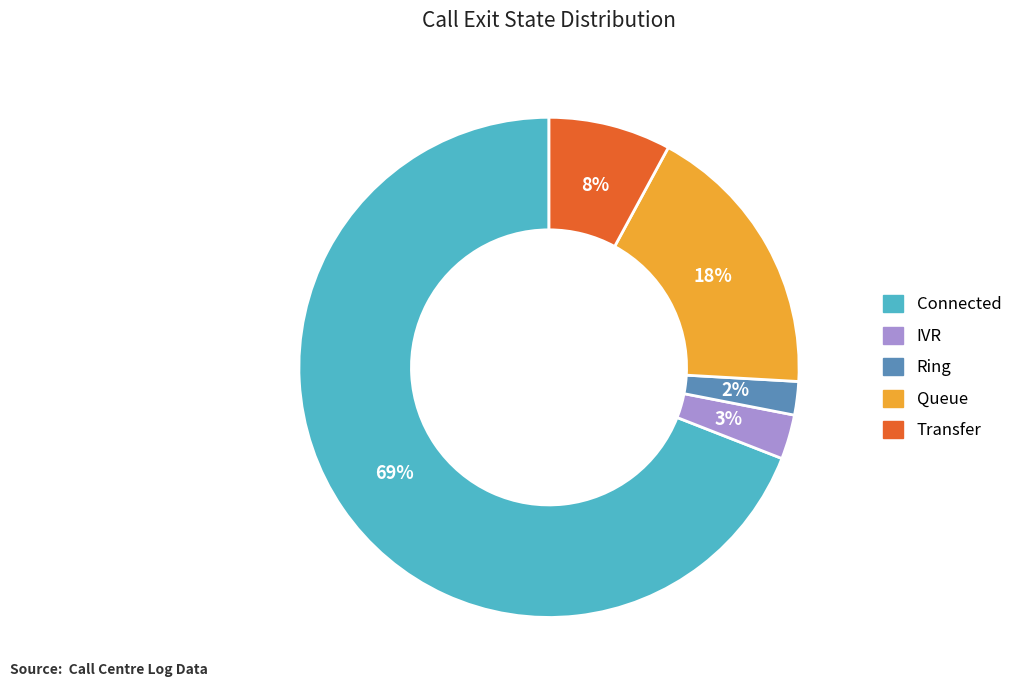

Do Queue and Ring together represent more than half of the pie?

No